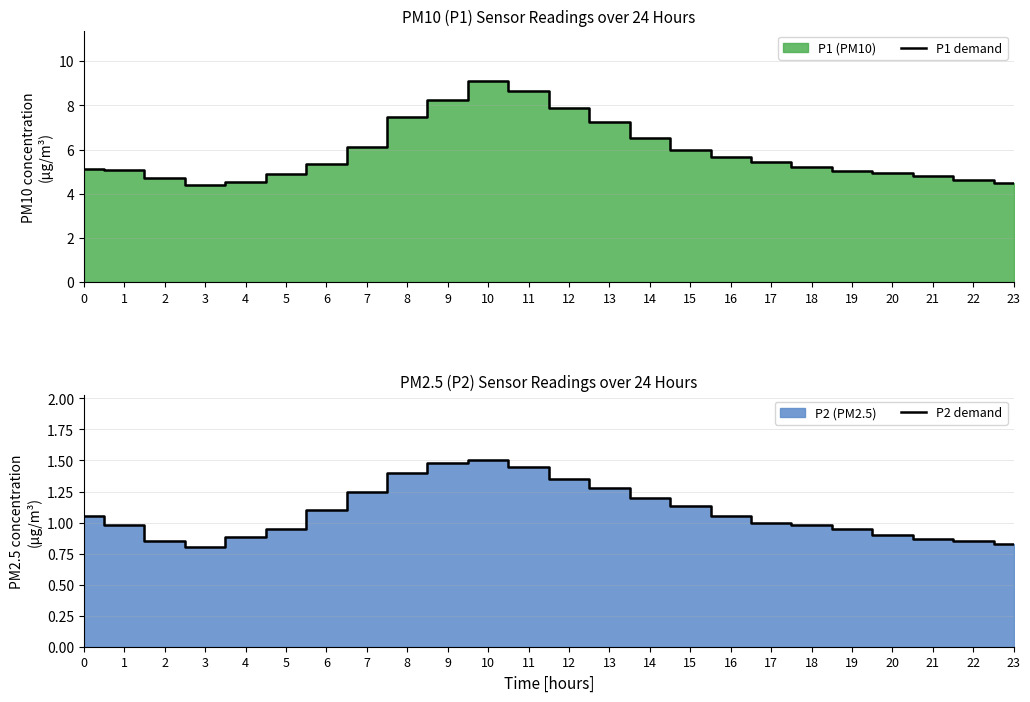

What is the total value across all series at 18?

6.2